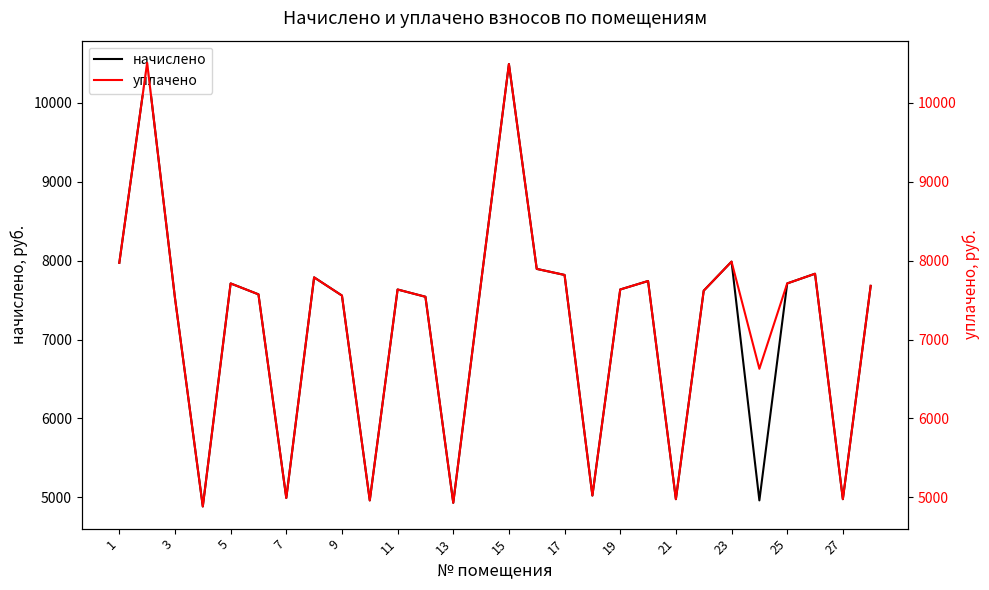

What is the highest value of the начислено series?

10506.2